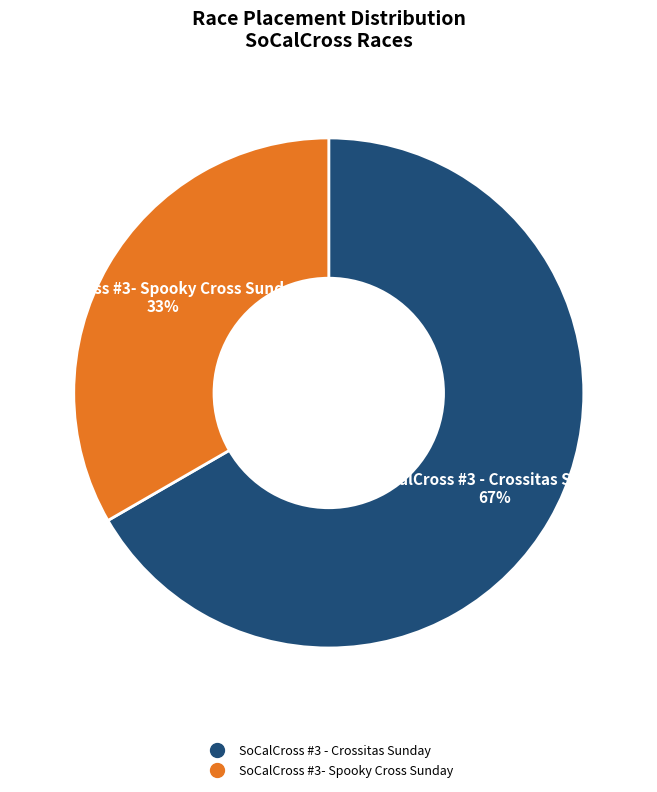

Is it true that SoCalCross #3- Spooky Cross Sunday is 33% of the pie?

True